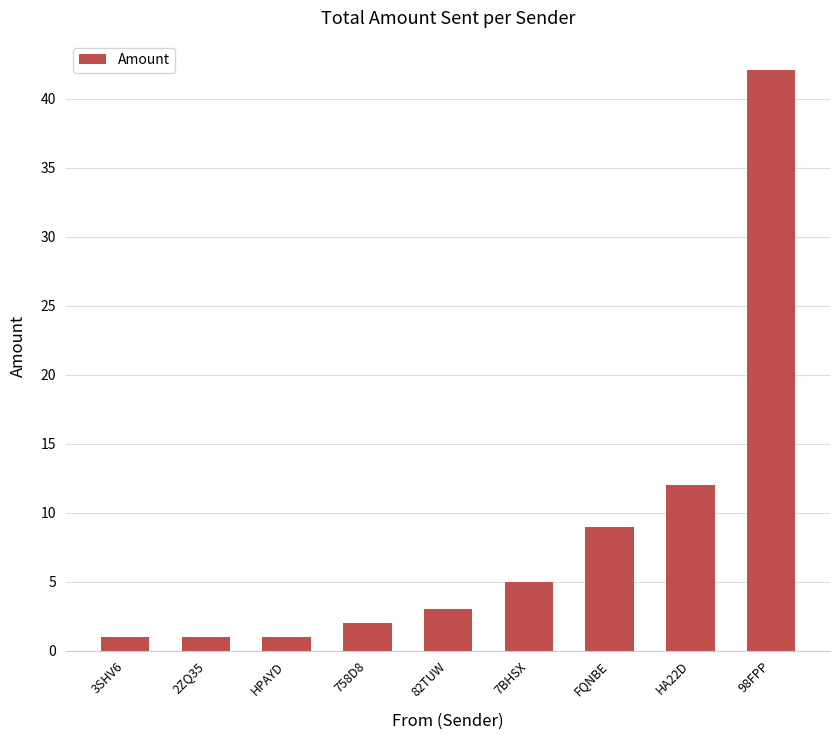

Does the chart contain stacked bars?

No